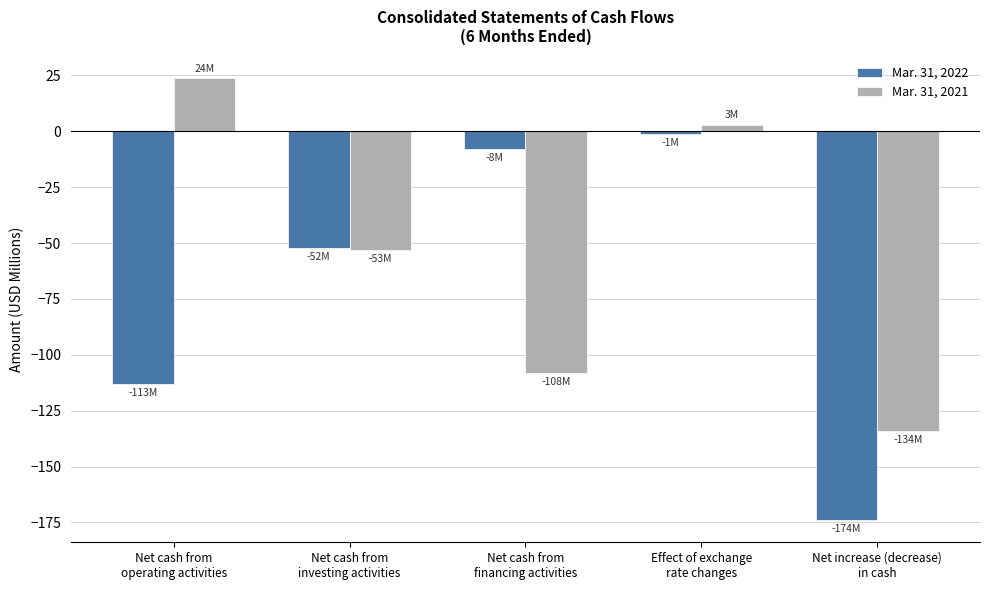

What position from the right is Net cash from
investing activities?

4